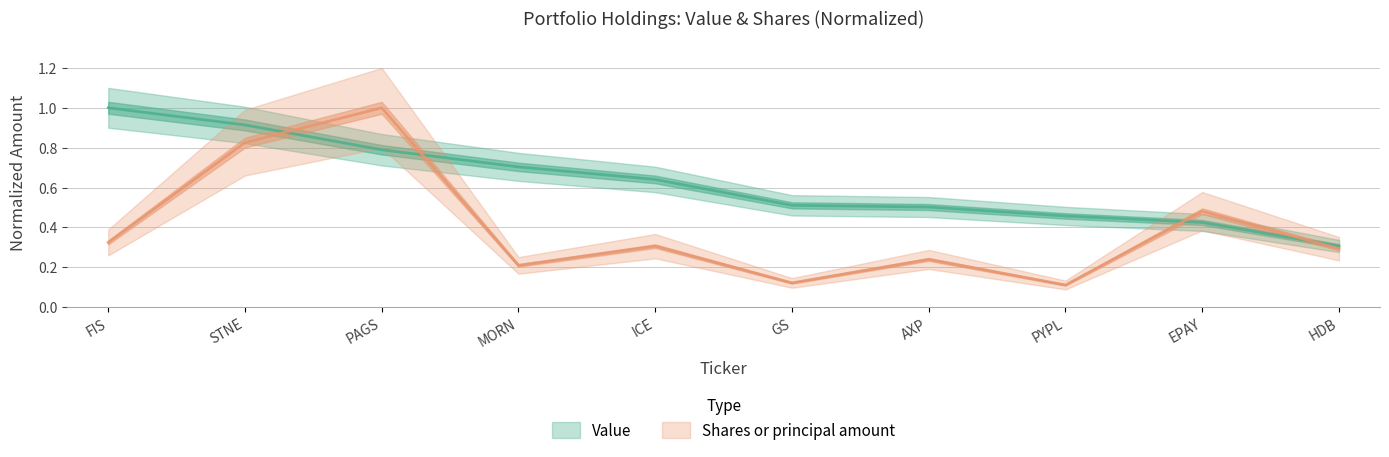

How many data points does each series have?

10